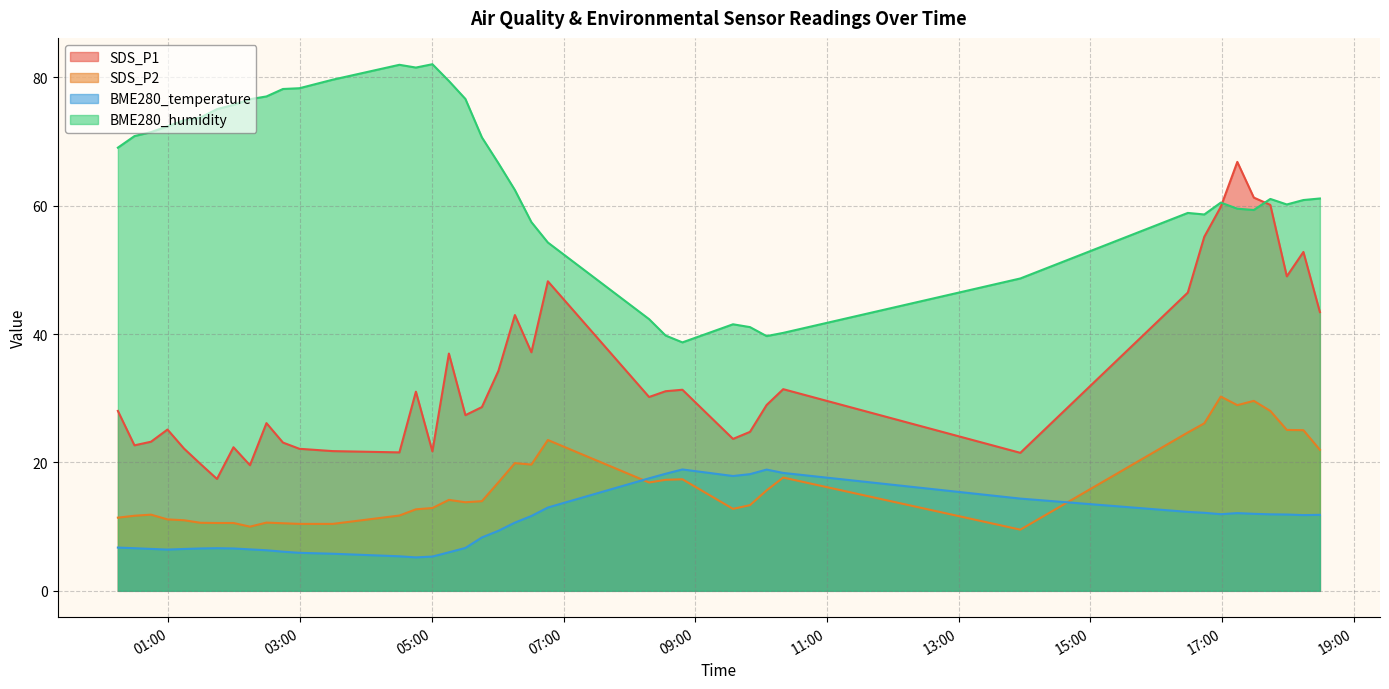

Which series has the widest spread of values?

SDS_P1